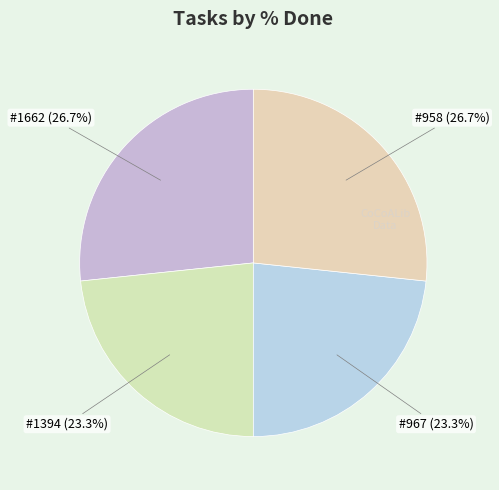

Do #1662 and #958 together represent more than half of the pie?

Yes